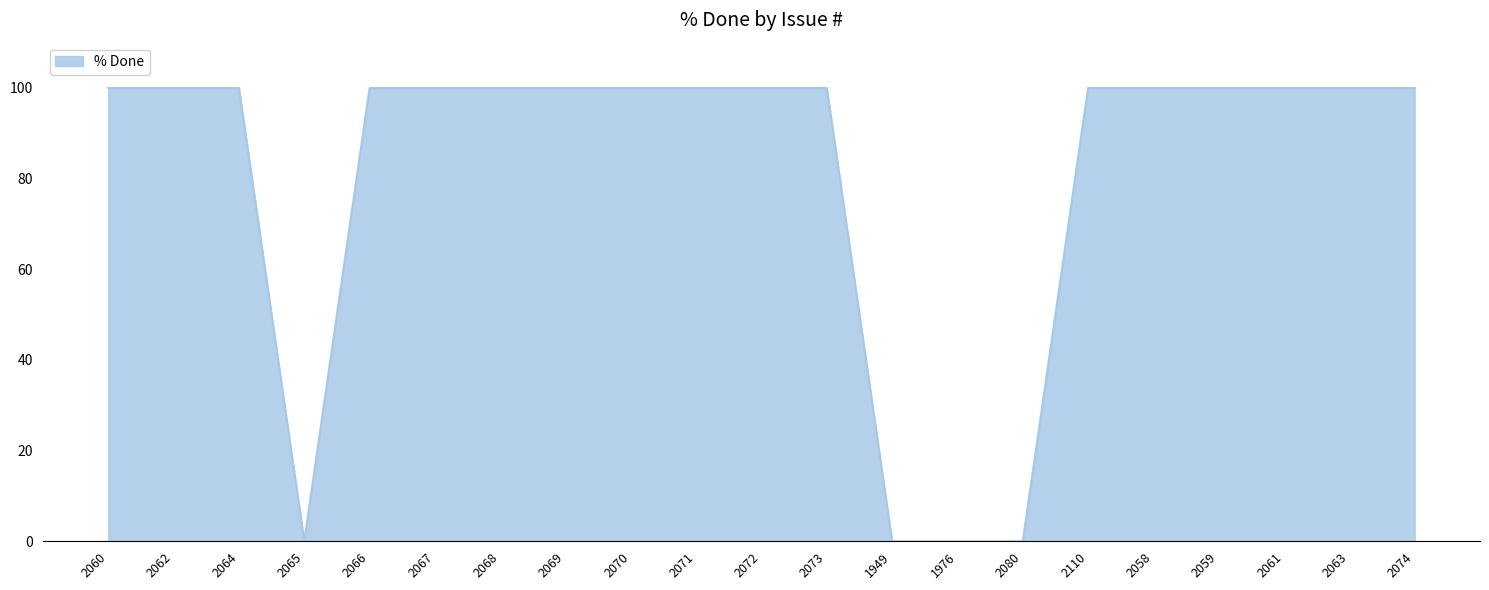

What is the change in value from 2065 to 2063?

+100